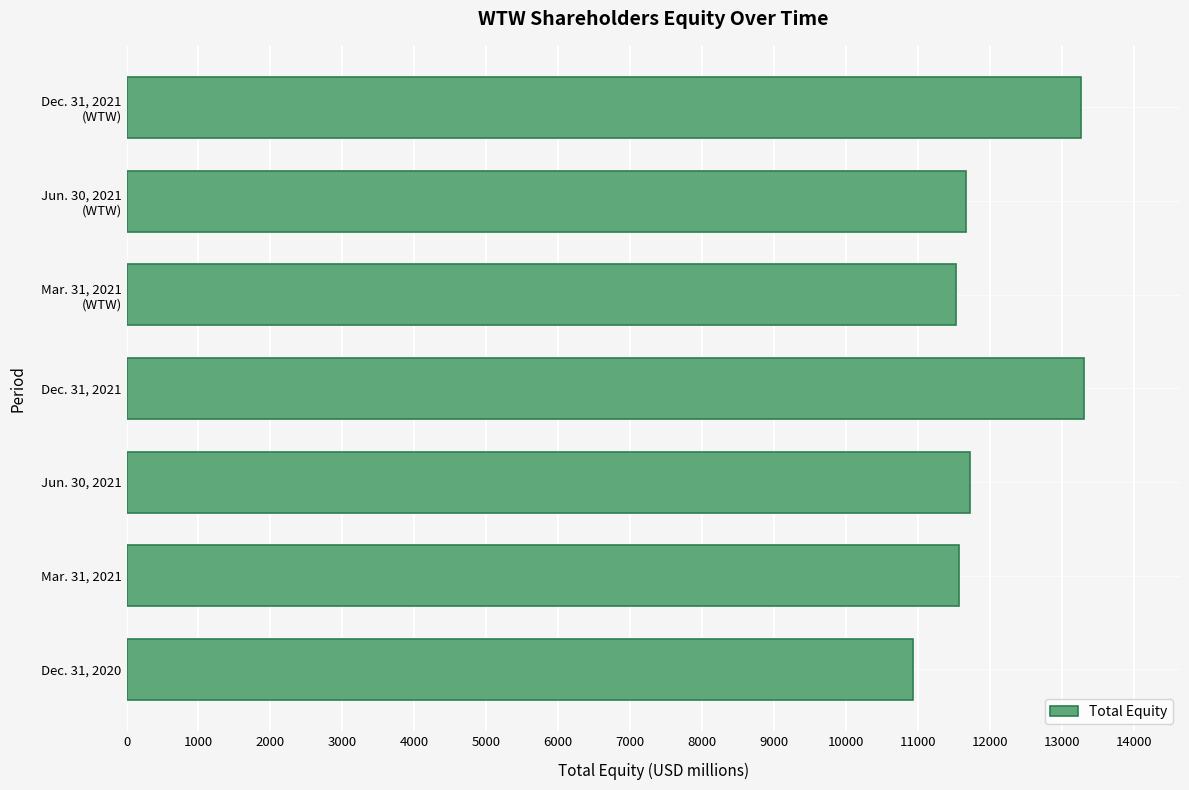

What is the difference between the maximum and minimum values?

2376